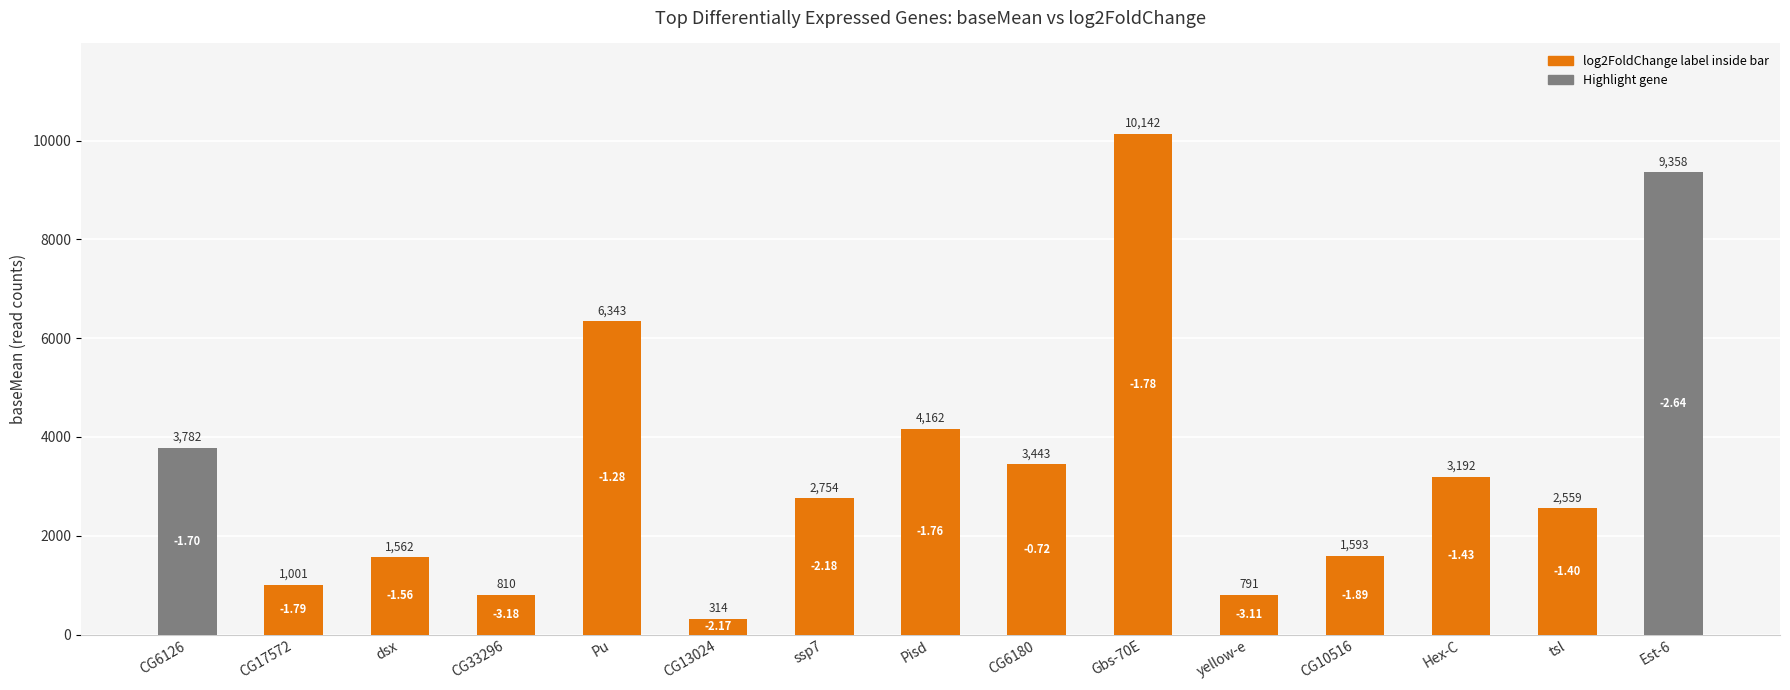

List the labels in order of value, largest first.

Gbs-70E, Est-6, Pu, Pisd, CG6126, CG6180, Hex-C, ssp7, tsl, CG10516, dsx, CG17572, CG33296, yellow-e, CG13024